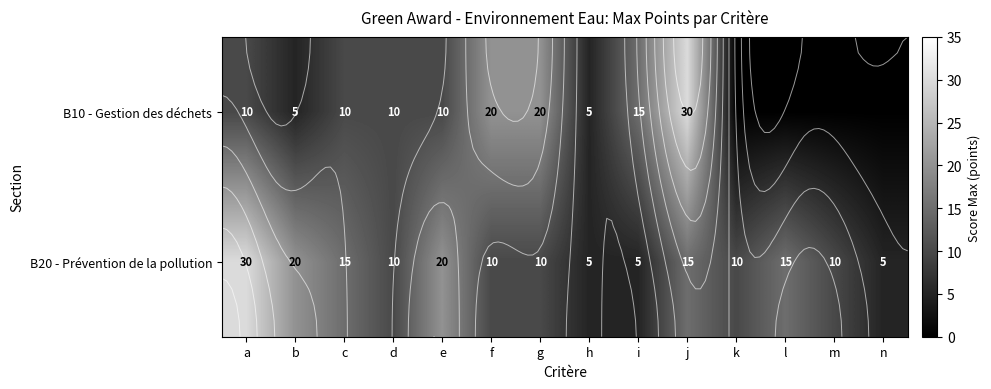

Which has a higher value, m or c?

c